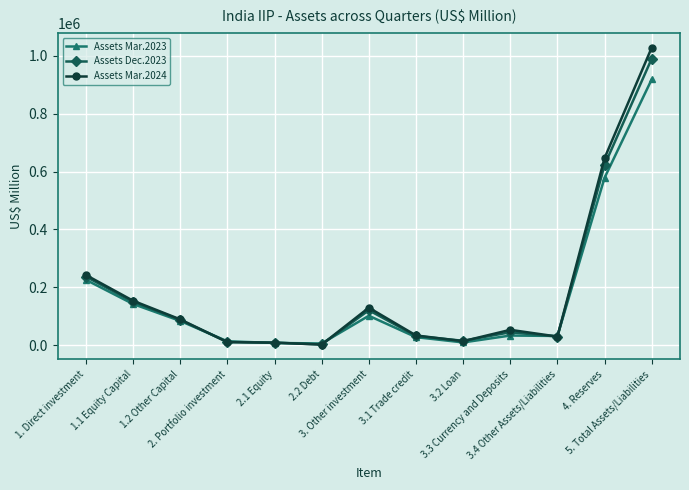

Rank the series by their maximum value, from lowest to highest.

Assets Mar.2023, Assets Dec.2023, Assets Mar.2024